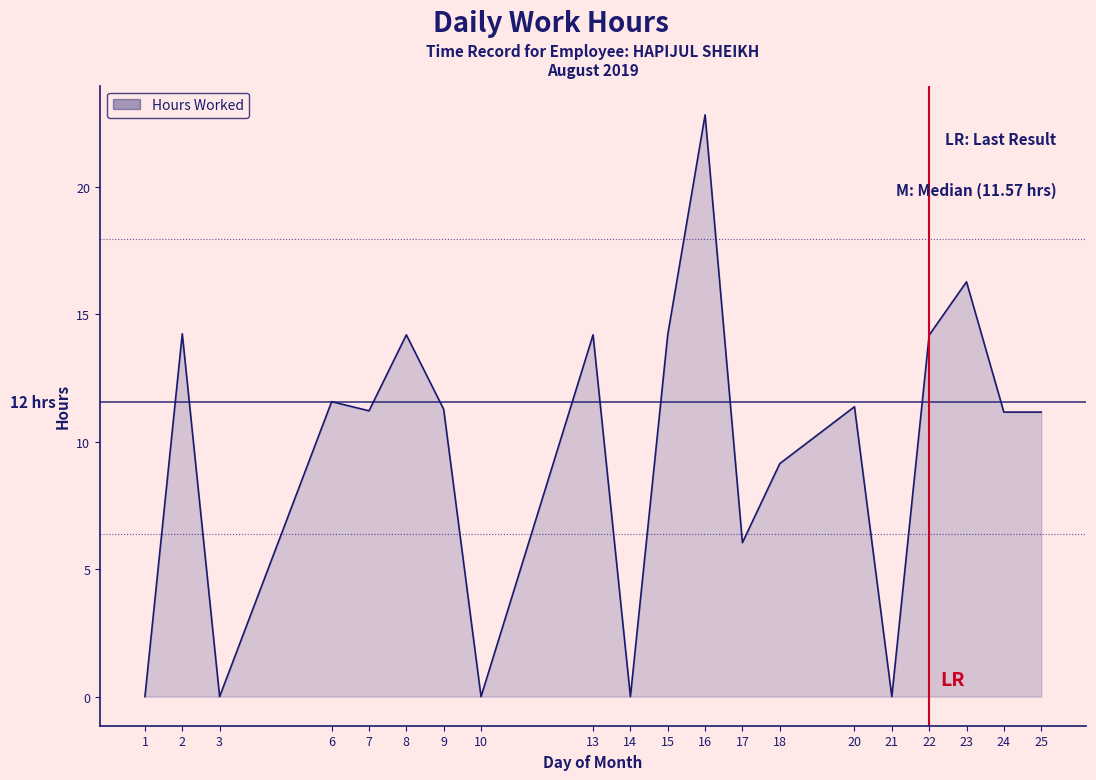

What is the difference between the values at 9 and 23?

5.0